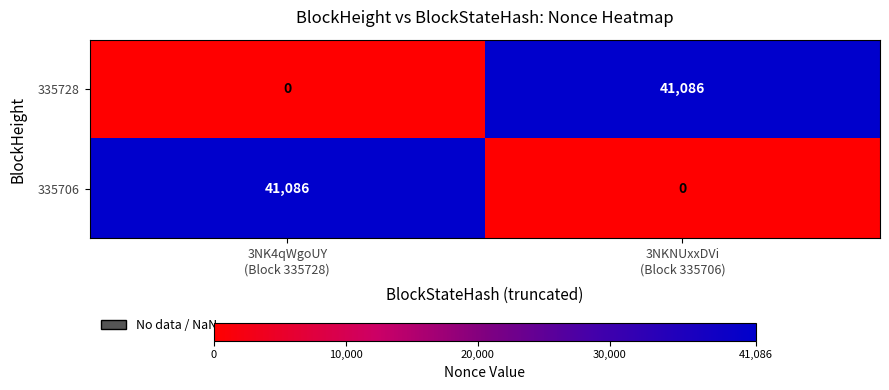

What is the maximum value shown in the chart?

41086